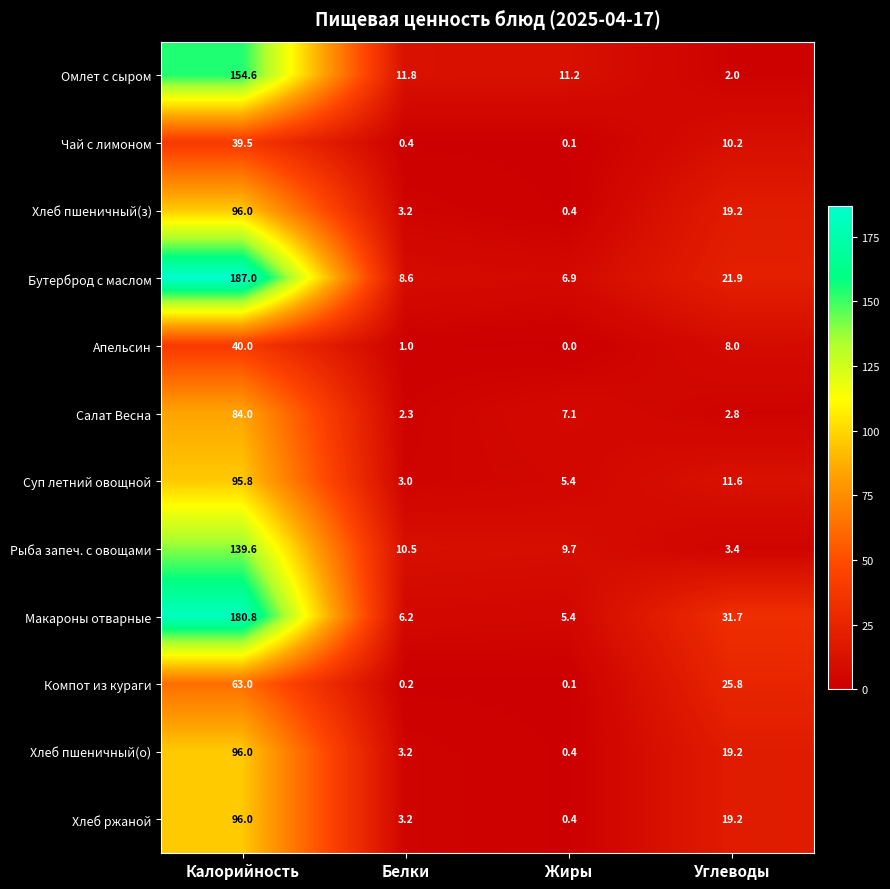

Rank the categories by Апельсин value from lowest to highest.

Жиры, Белки, Углеводы, Калорийность